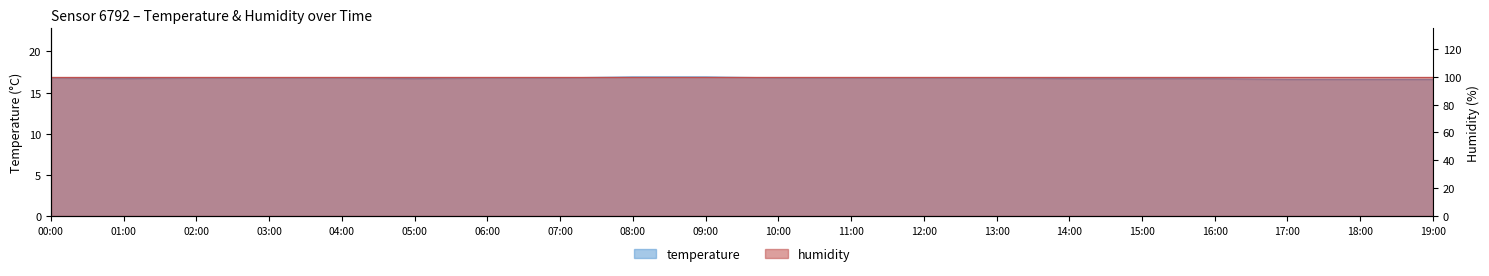

Which label corresponds to the smallest value in the chart?

17:00